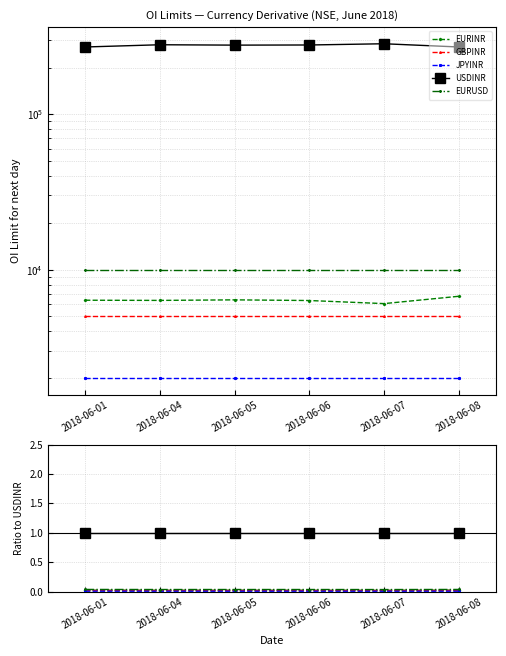

Reading left to right, extract all data points from this chart.

EURINR: 0.0	0.0	0.0	0.0	0.0	0.0
GBPINR: 0.0	0.0	0.0	0.0	0.0	0.0
JPYINR: 0.0	0.0	0.0	0.0	0.0	0.0
USDINR: 1.0	1.0	1.0	1.0	1.0	1.0
EURUSD: 0.0	0.0	0.0	0.0	0.0	0.0